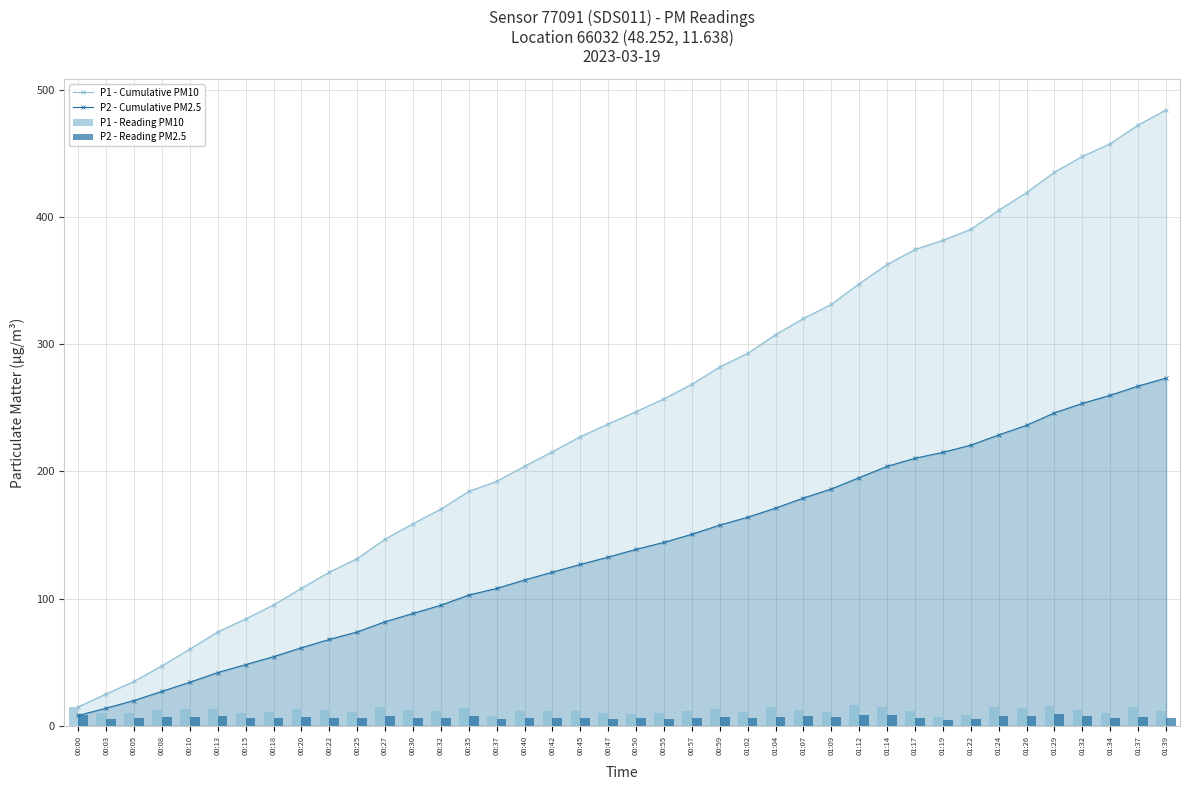

What is the difference between the maximum and minimum values in the P1 - Reading PM10 series?

9.1